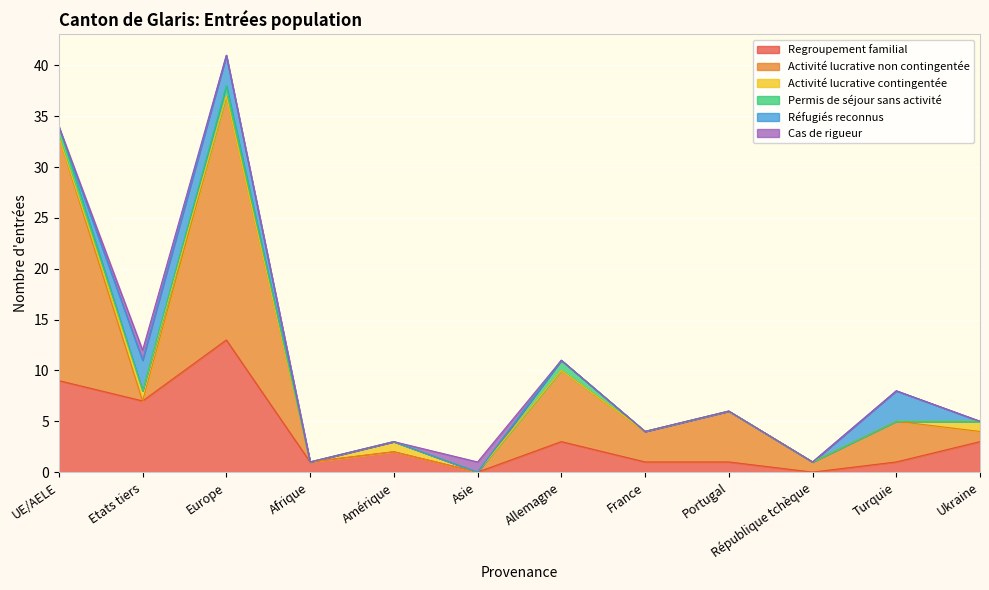

Between Asie and Afrique, which is larger?

Afrique